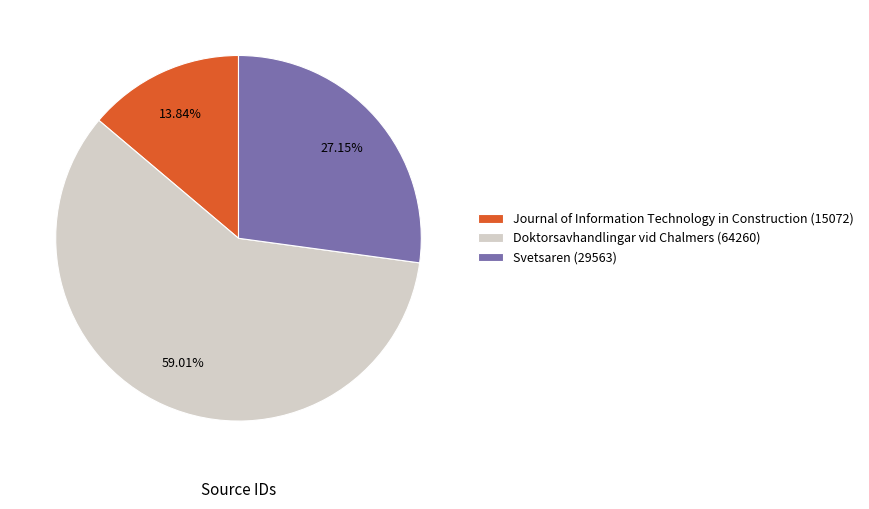

True or false: Svetsaren accounts for 38% of the total.

False